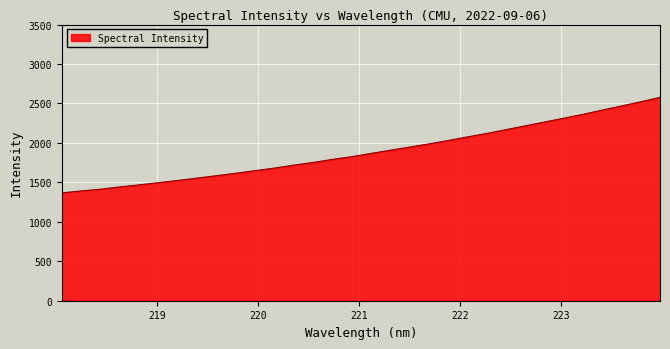

What is the maximum value shown in the chart?

2577.8